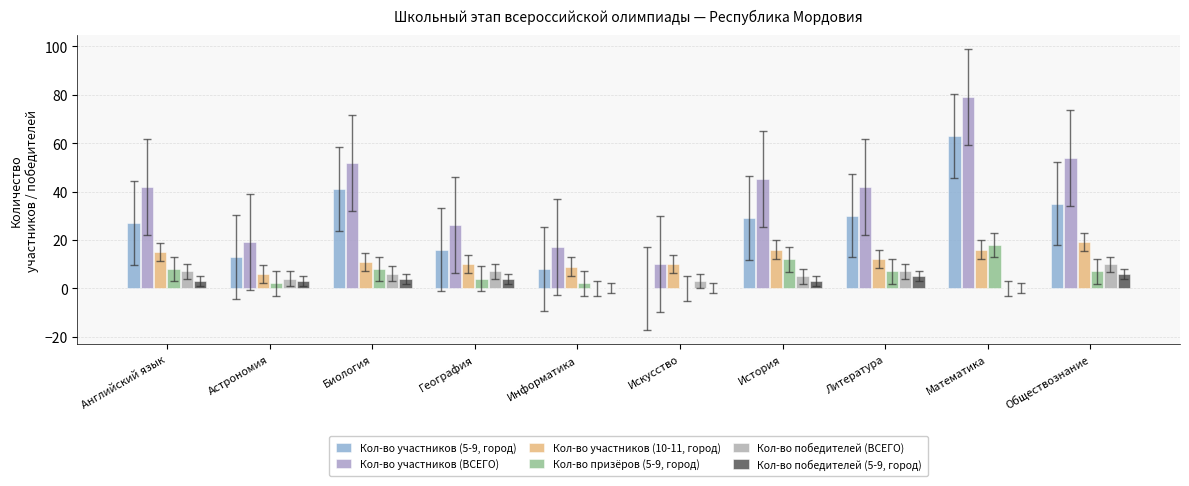

At which label does Кол-во участников (10-11, город) first exceed 12?

Английский язык